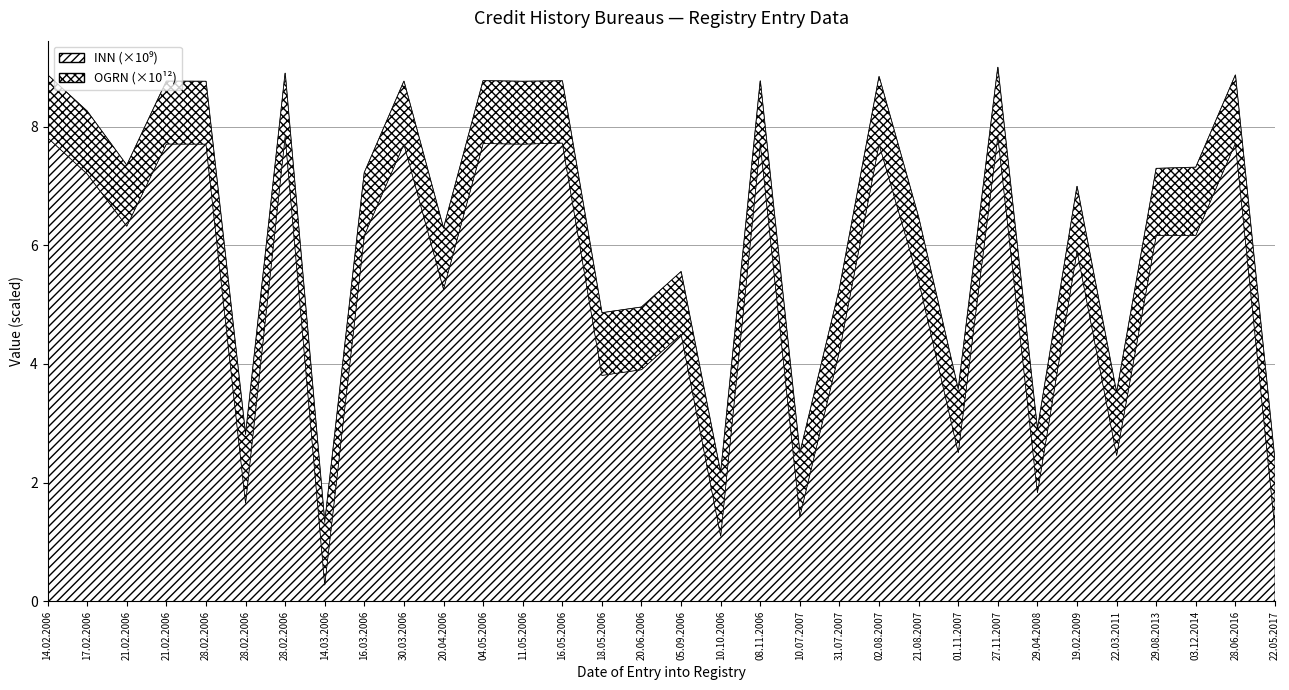

What is the average value of the INN series?

5324938833